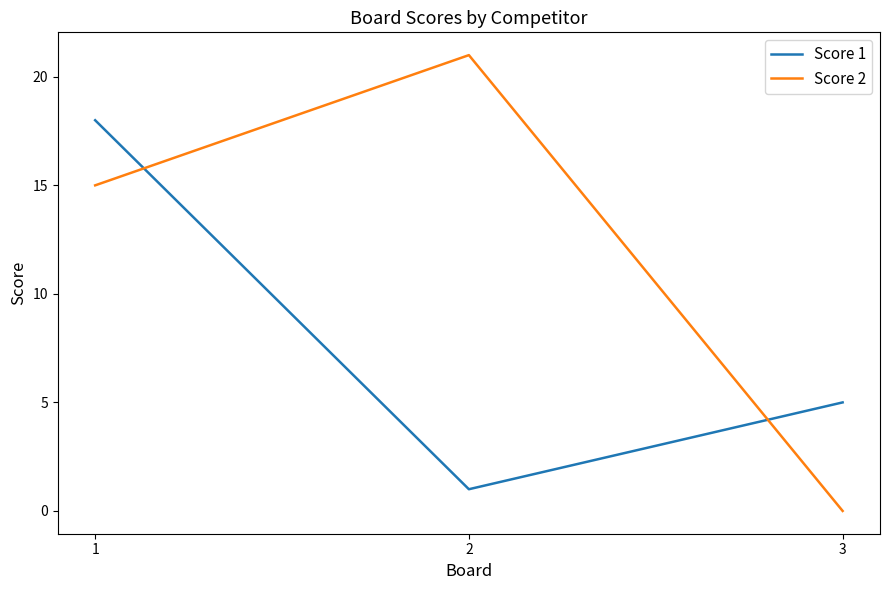

What is the maximum value shown in the chart?

21